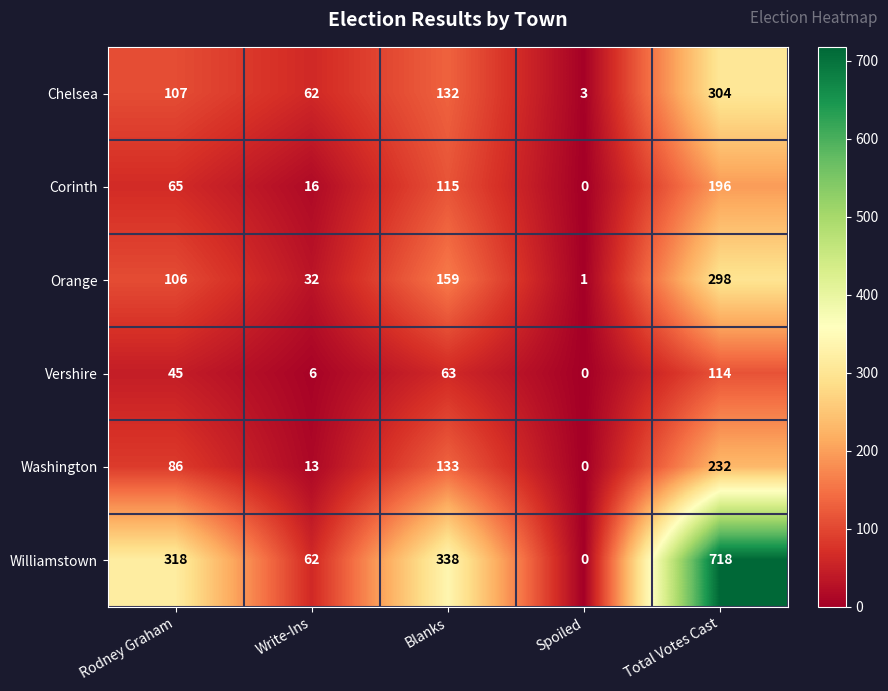

What is the total value across all series at Total Votes Cast?

1862